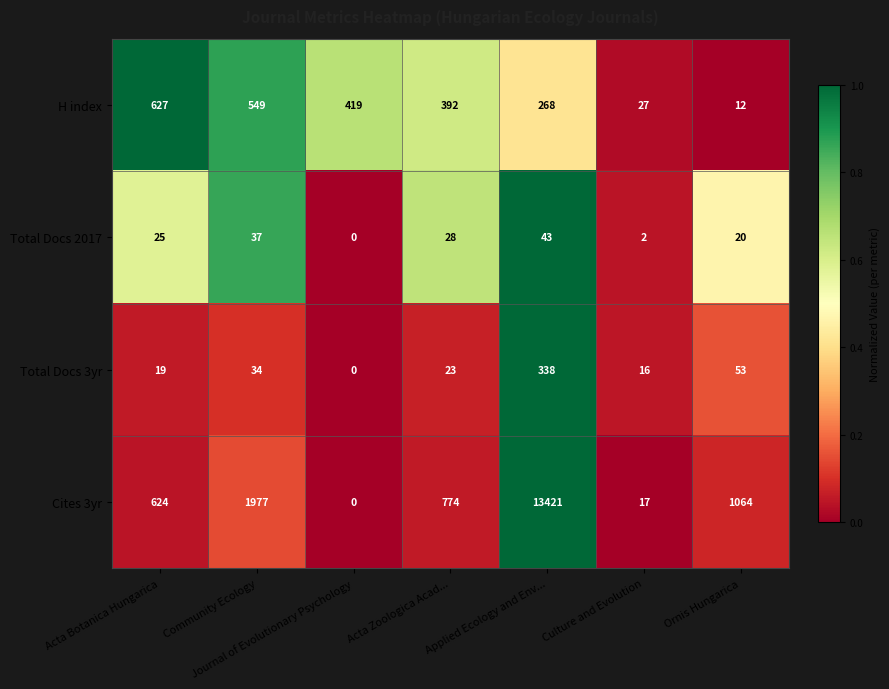

The value of Total Docs 2017 at Ornis Hungarica is 12. True or false?

False